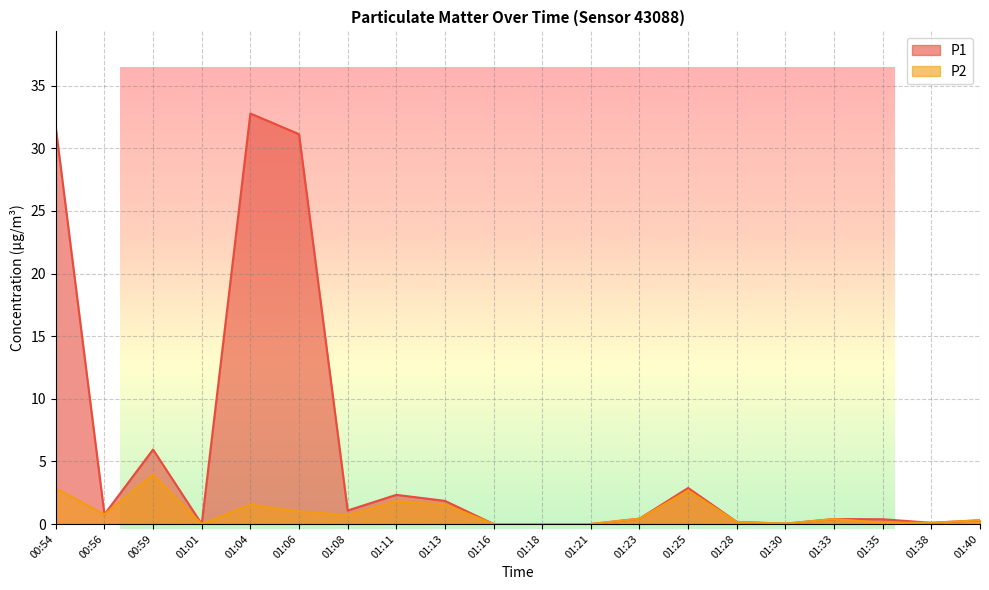

How many lines are shown in the chart?

2